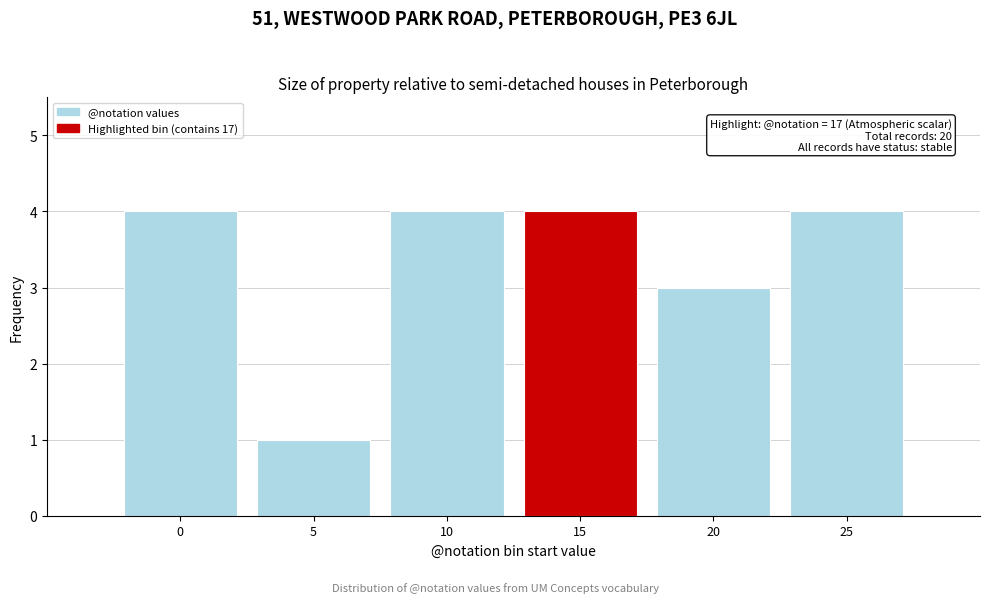

Reading right to left, extract all data points from this chart.

25=4	20=3	15=4	10=4	5=1	0=4